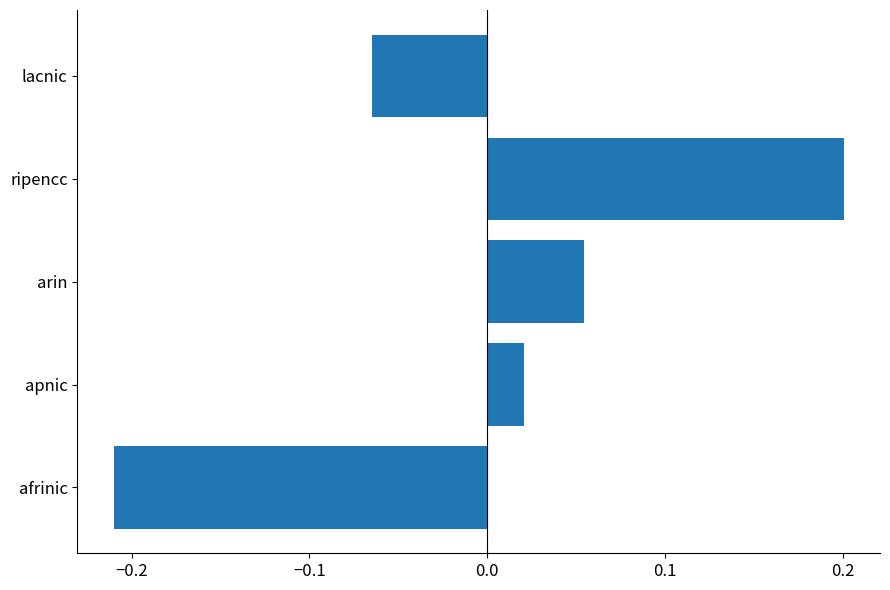

How many bars are there in total?

5